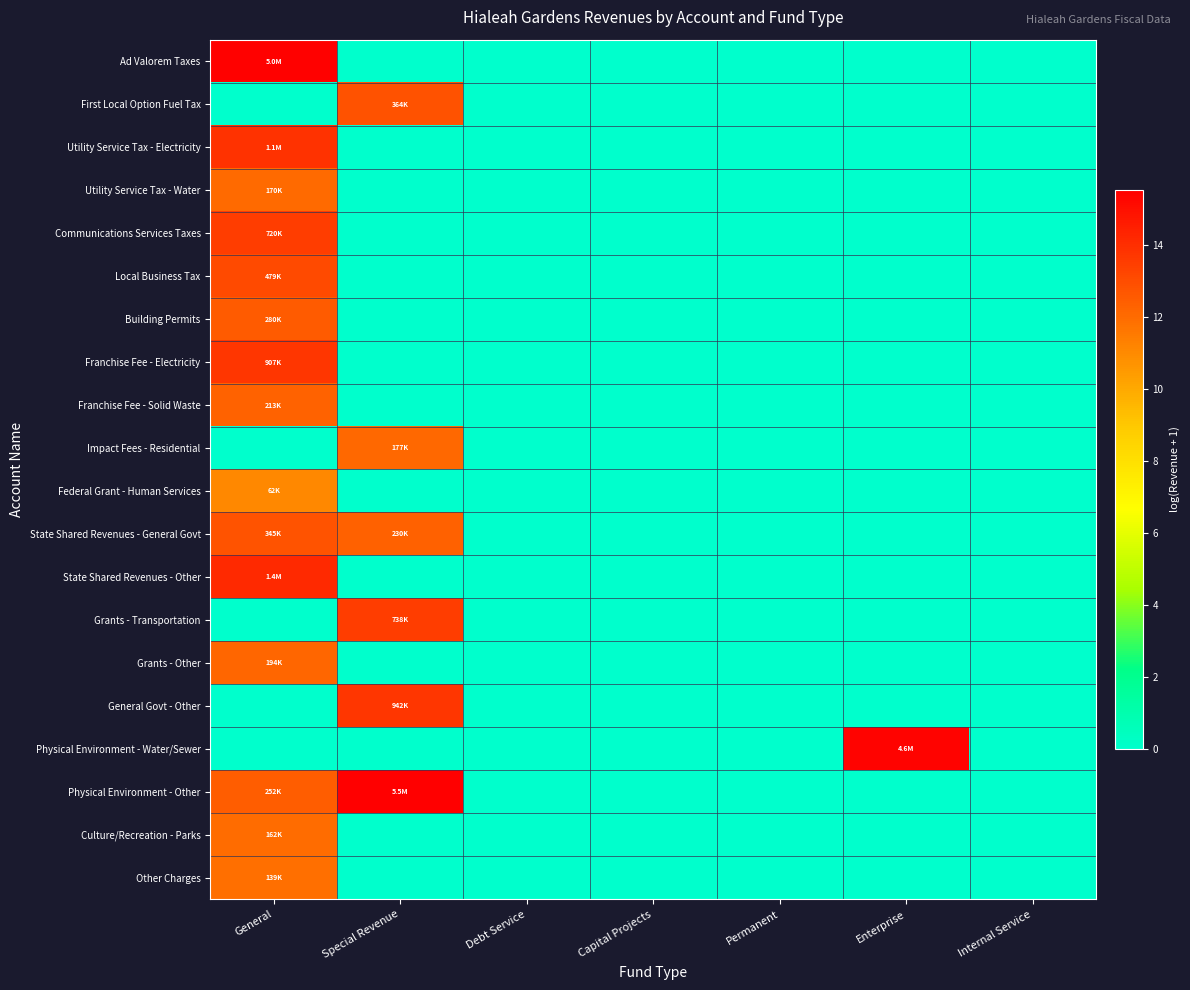

Reading right to left, what are all the values shown in this chart?

Ad Valorem Taxes: Internal Service=0.0	Enterprise=0.0	Permanent=0.0	Capital Projects=0.0	Debt Service=0.0	Special Revenue=0.0	General=15.4
First Local Option Fuel Tax: Internal Service=0.0	Enterprise=0.0	Permanent=0.0	Capital Projects=0.0	Debt Service=0.0	Special Revenue=12.8	General=0.0
Utility Service Tax - Electricity: Internal Service=0.0	Enterprise=0.0	Permanent=0.0	Capital Projects=0.0	Debt Service=0.0	Special Revenue=0.0	General=13.9
Utility Service Tax - Water: Internal Service=0.0	Enterprise=0.0	Permanent=0.0	Capital Projects=0.0	Debt Service=0.0	Special Revenue=0.0	General=12.0
Communications Services Taxes: Internal Service=0.0	Enterprise=0.0	Permanent=0.0	Capital Projects=0.0	Debt Service=0.0	Special Revenue=0.0	General=13.5
Local Business Tax: Internal Service=0.0	Enterprise=0.0	Permanent=0.0	Capital Projects=0.0	Debt Service=0.0	Special Revenue=0.0	General=13.1
Building Permits: Internal Service=0.0	Enterprise=0.0	Permanent=0.0	Capital Projects=0.0	Debt Service=0.0	Special Revenue=0.0	General=12.5
Franchise Fee - Electricity: Internal Service=0.0	Enterprise=0.0	Permanent=0.0	Capital Projects=0.0	Debt Service=0.0	Special Revenue=0.0	General=13.7
Franchise Fee - Solid Waste: Internal Service=0.0	Enterprise=0.0	Permanent=0.0	Capital Projects=0.0	Debt Service=0.0	Special Revenue=0.0	General=12.3
Impact Fees - Residential: Internal Service=0.0	Enterprise=0.0	Permanent=0.0	Capital Projects=0.0	Debt Service=0.0	Special Revenue=12.1	General=0.0
Federal Grant - Human Services: Internal Service=0.0	Enterprise=0.0	Permanent=0.0	Capital Projects=0.0	Debt Service=0.0	Special Revenue=0.0	General=11.0
State Shared Revenues - General Govt: Internal Service=0.0	Enterprise=0.0	Permanent=0.0	Capital Projects=0.0	Debt Service=0.0	Special Revenue=12.3	General=12.8
State Shared Revenues - Other: Internal Service=0.0	Enterprise=0.0	Permanent=0.0	Capital Projects=0.0	Debt Service=0.0	Special Revenue=0.0	General=14.2
Grants - Transportation: Internal Service=0.0	Enterprise=0.0	Permanent=0.0	Capital Projects=0.0	Debt Service=0.0	Special Revenue=13.5	General=0.0
Grants - Other: Internal Service=0.0	Enterprise=0.0	Permanent=0.0	Capital Projects=0.0	Debt Service=0.0	Special Revenue=0.0	General=12.2
General Govt - Other: Internal Service=0.0	Enterprise=0.0	Permanent=0.0	Capital Projects=0.0	Debt Service=0.0	Special Revenue=13.8	General=0.0
Physical Environment - Water/Sewer: Internal Service=0.0	Enterprise=15.3	Permanent=0.0	Capital Projects=0.0	Debt Service=0.0	Special Revenue=0.0	General=0.0
Physical Environment - Other: Internal Service=0.0	Enterprise=0.0	Permanent=0.0	Capital Projects=0.0	Debt Service=0.0	Special Revenue=15.5	General=12.4
Culture/Recreation - Parks: Internal Service=0.0	Enterprise=0.0	Permanent=0.0	Capital Projects=0.0	Debt Service=0.0	Special Revenue=0.0	General=12.0
Other Charges: Internal Service=0.0	Enterprise=0.0	Permanent=0.0	Capital Projects=0.0	Debt Service=0.0	Special Revenue=0.0	General=11.8